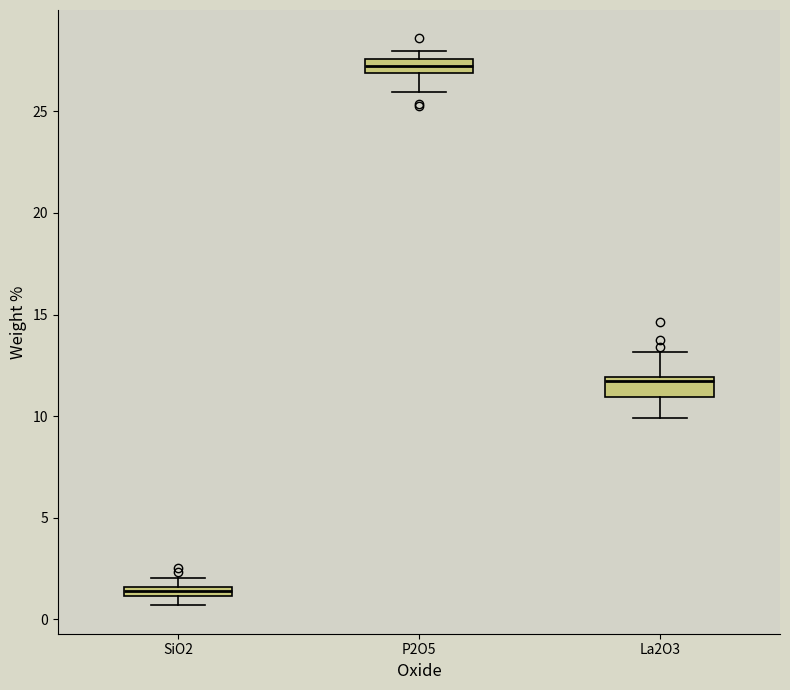

Where is the upper edge of the box for SiO2 on the y-axis? The values are not printed on the chart, so give them approximately, as read against the axis.

1.5